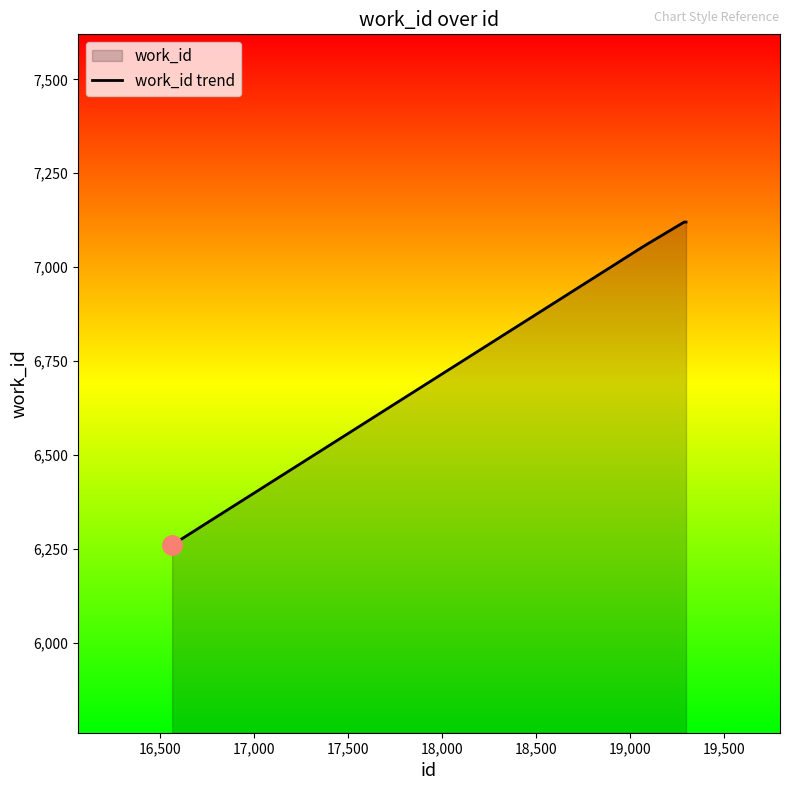

Does the chart have visible grid lines?

No